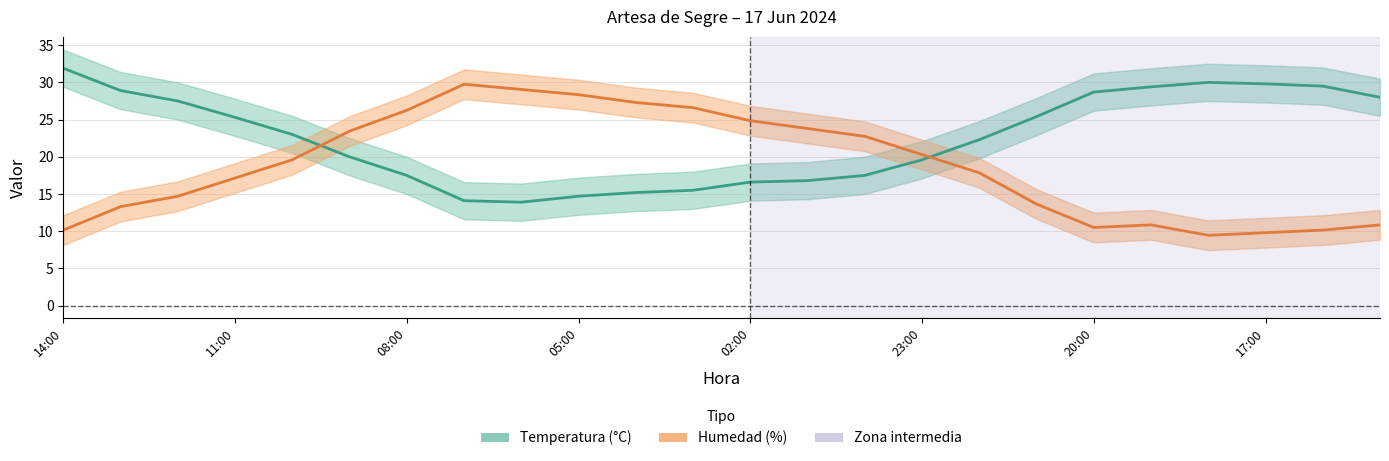

What is the value of the Humedad (%) point at the 4th from the left?

17.1